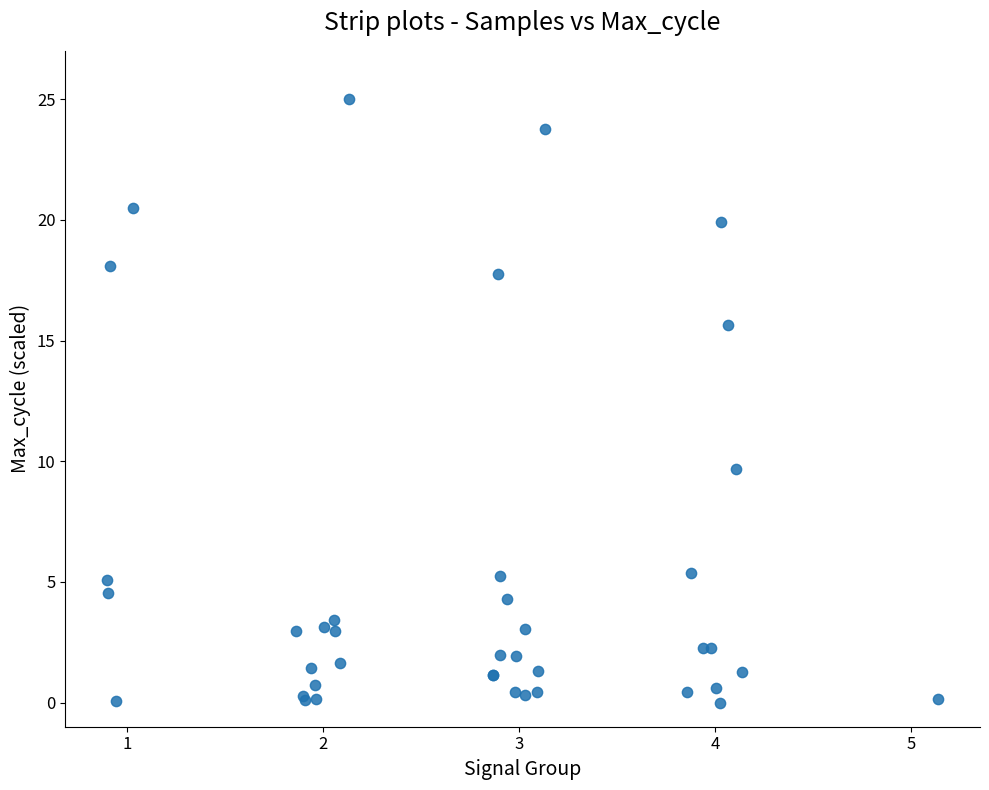

What Y value in the scatter plot is closest to 12?

9.7